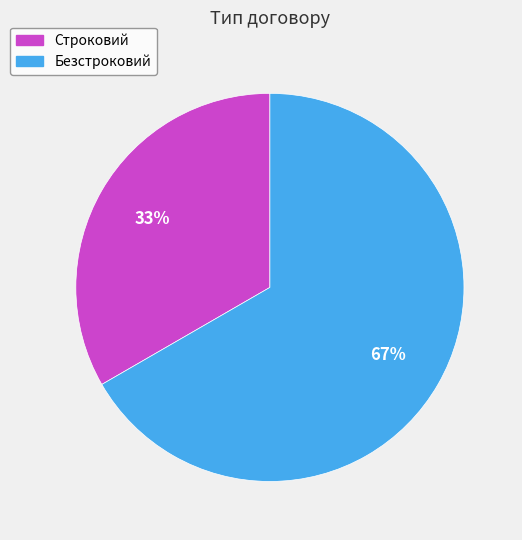

Combined, do Безстроковий and Строковий account for over 50%?

Yes